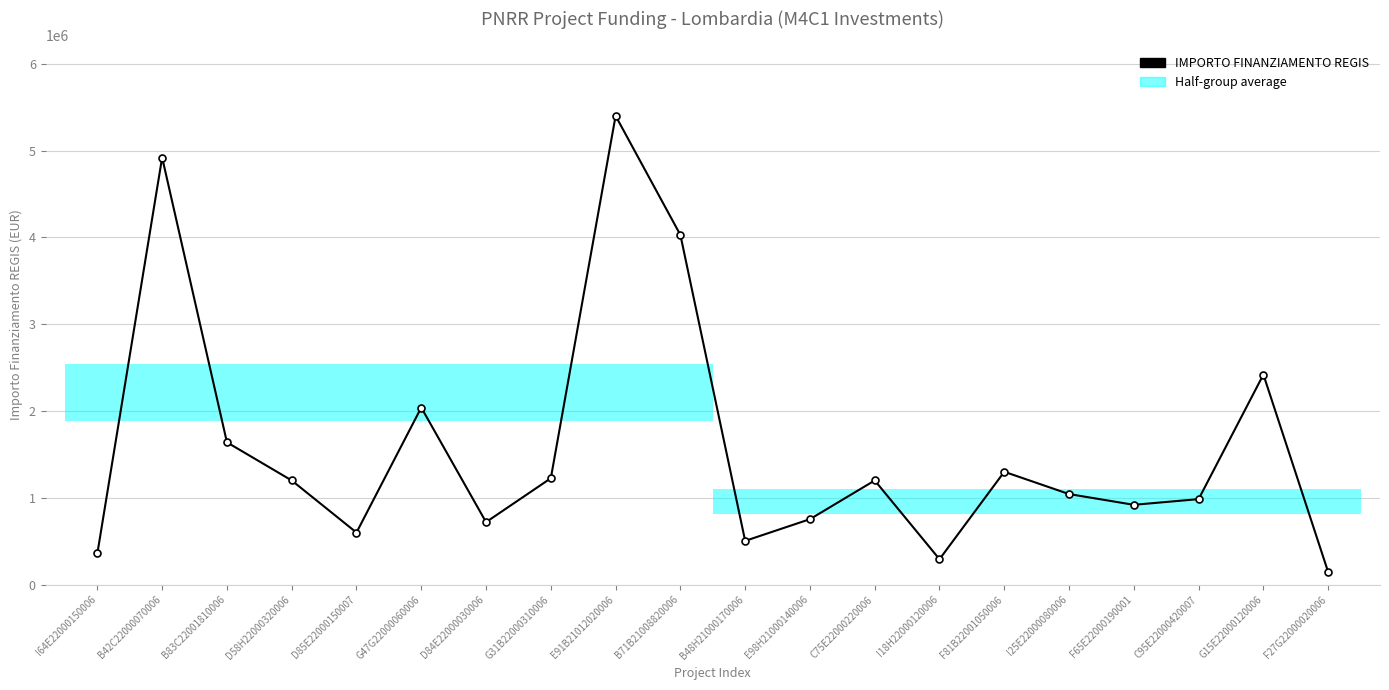

Where does the data first go above 1200000?

B42C22000070006